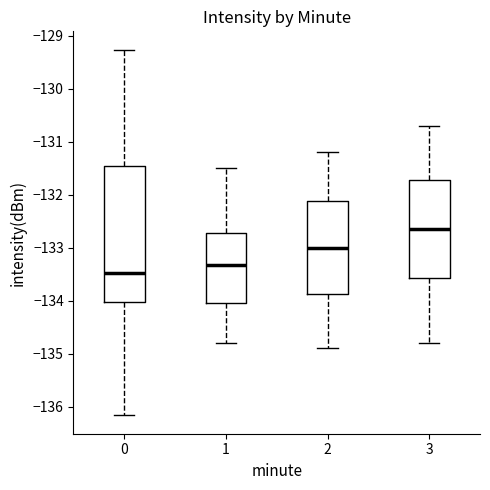

Where is the upper edge of the box at x = 3 on the y-axis? The values are not printed on the chart, so give them approximately, as read against the axis.

-131.7